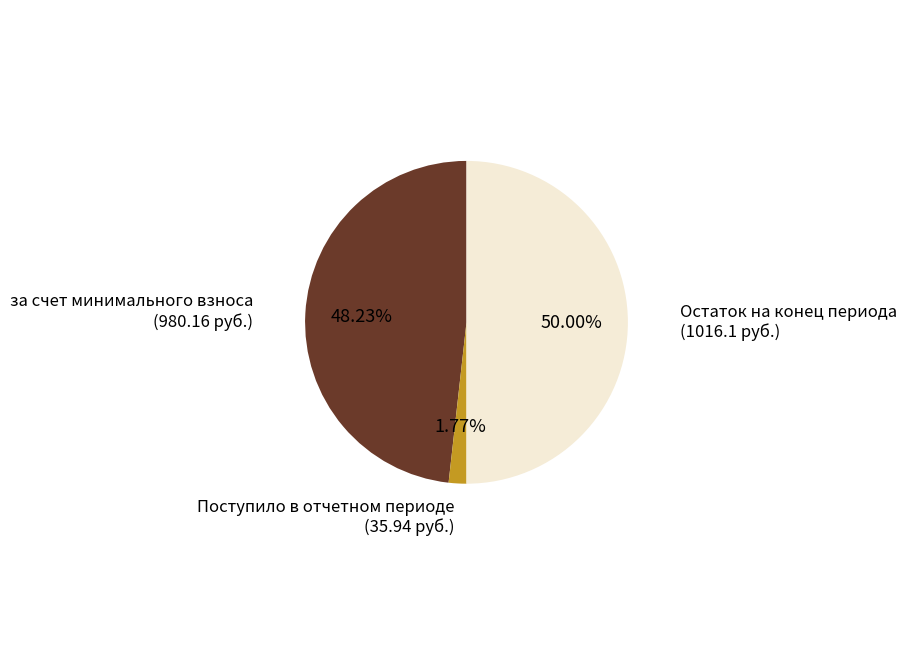

Rank the categories by value from lowest to highest.

Поступило в отчетном периоде (35.94 руб.), за счет минимального взноса (980.16 руб.), Остаток на конец периода (1016.1 руб.)